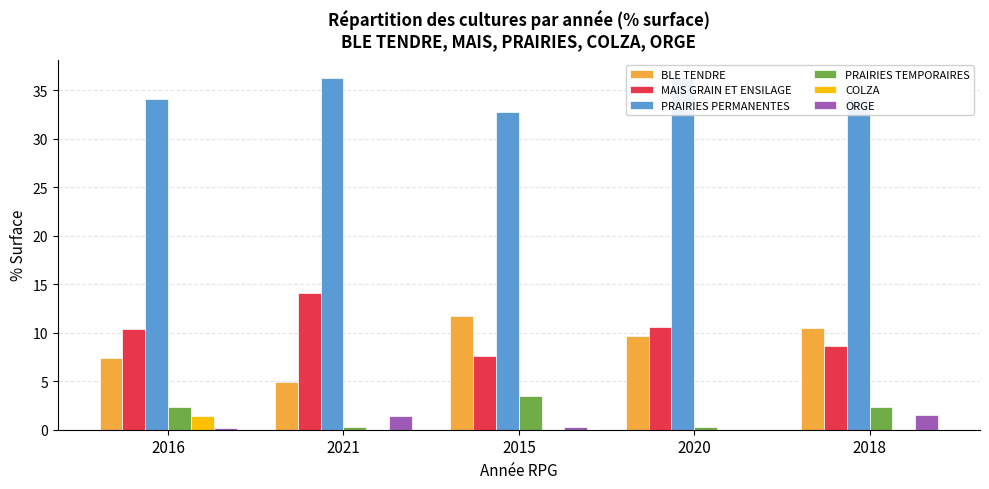

What value does the PRAIRIES PERMANENTES series have at 2021?

36.2